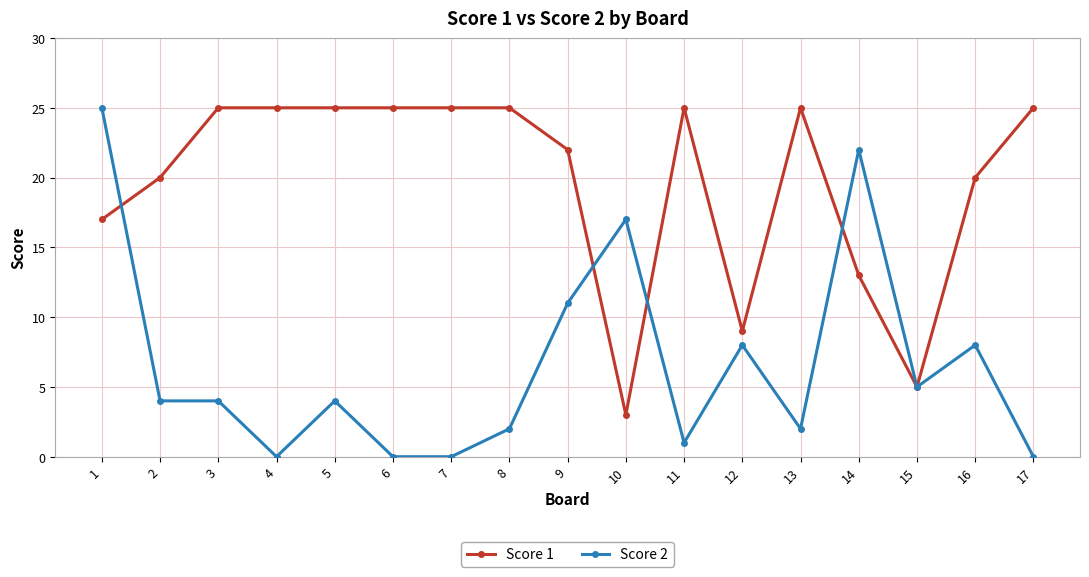

True or false: Score 1 has more than 1 interior local peaks.

True